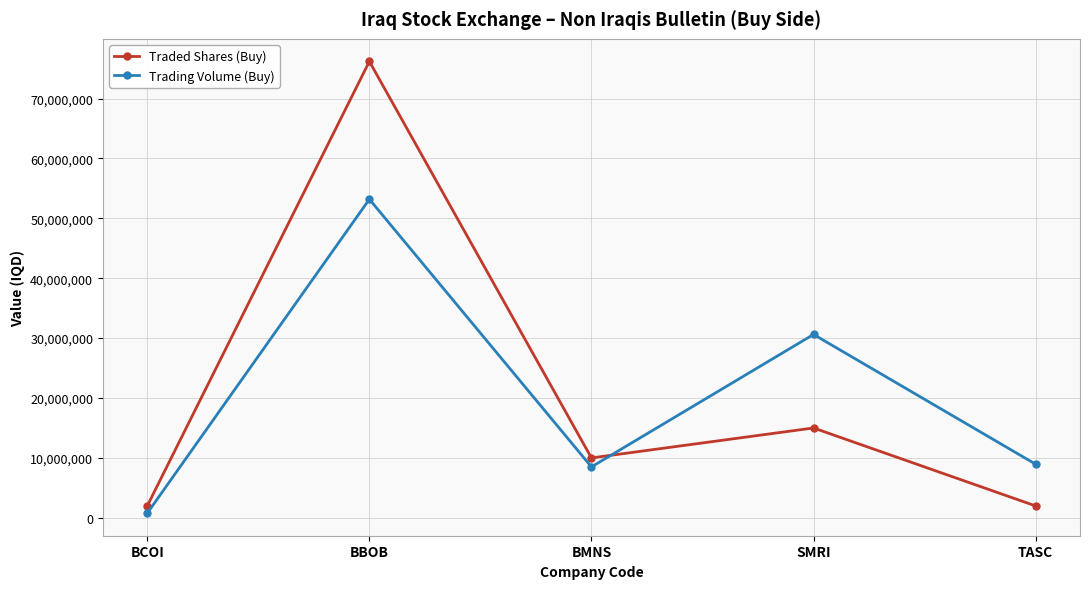

List the series in order of their peak value, highest first.

Traded Shares (Buy), Trading Volume (Buy)